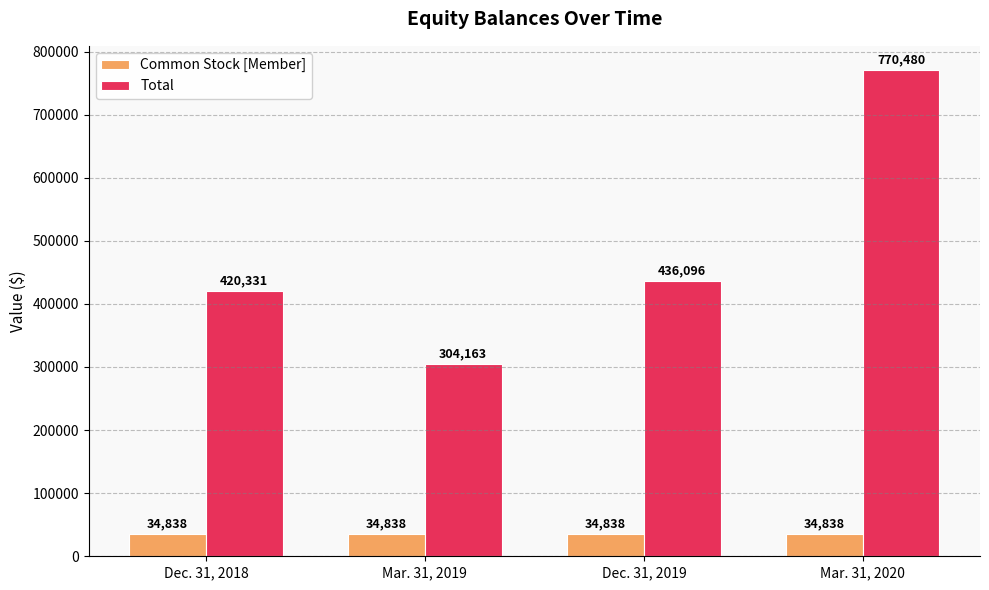

List the series in order of their overall mean, highest first.

Total, Common Stock [Member]